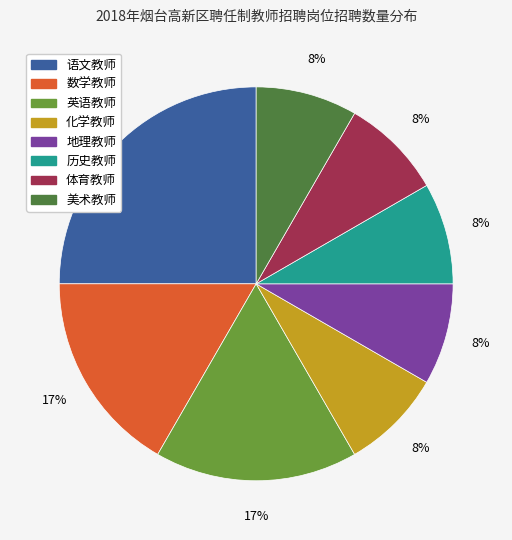

True or false: 数学教师 accounts for 6% of the total.

False